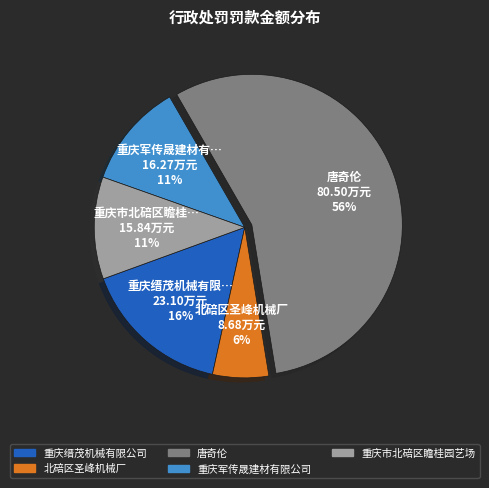

Approximately how many times larger is the value at 重庆军传晟建材有限公司 compared to 重庆缙茂机械有限公司?

0.7